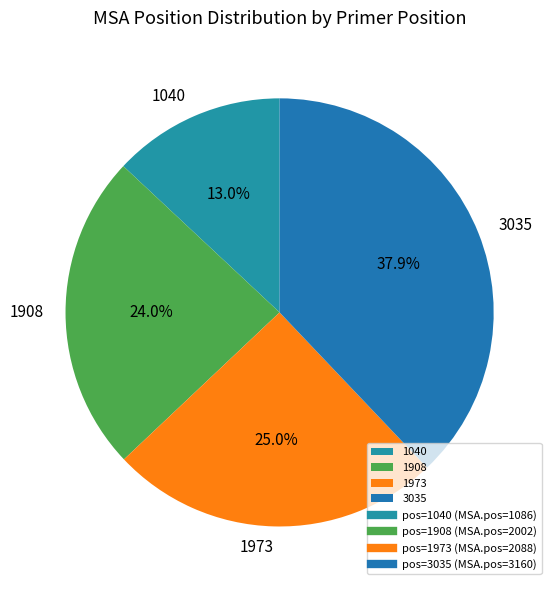

Rank the categories by value from lowest to highest.

1040, 1908, 1973, 3035